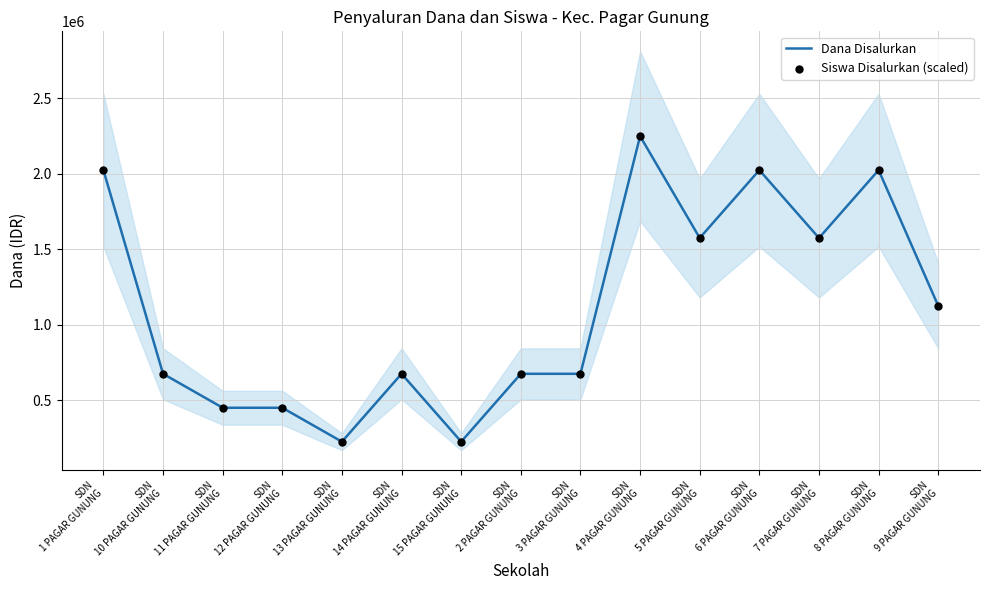

Which series reaches the minimum Y coordinate?

Dana Disalurkan